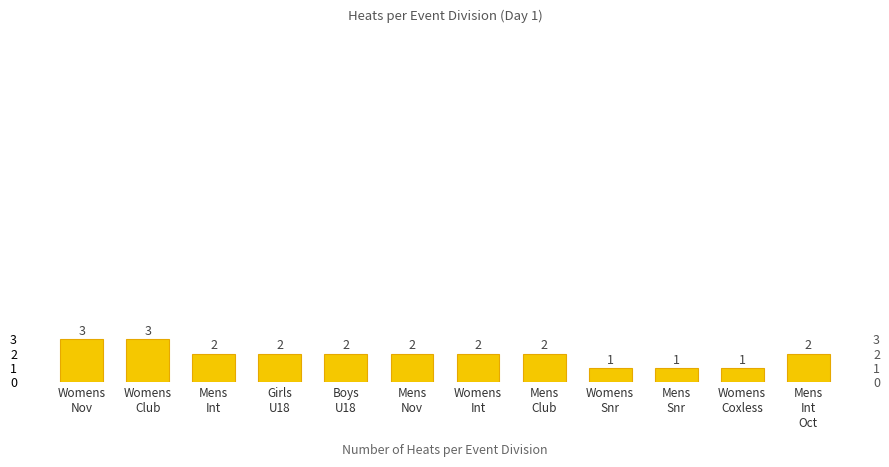

What is the smallest value displayed?

1